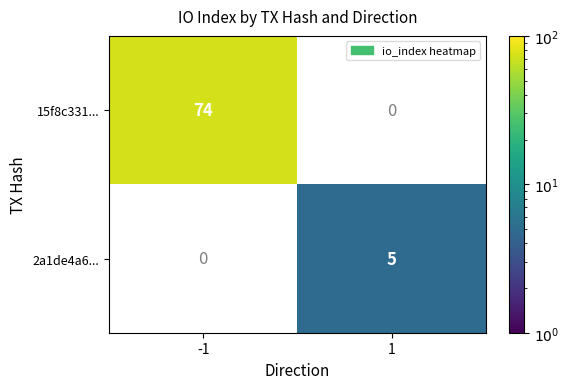

Is it true that 15f8c331... equals 41 at -1?

False